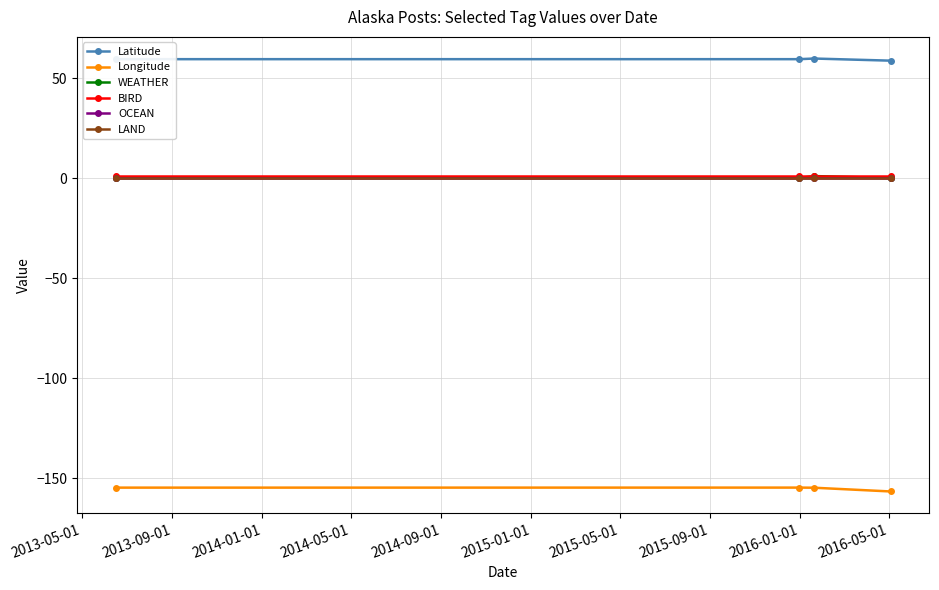

True or false: WEATHER and Longitude intersect in this chart.

False